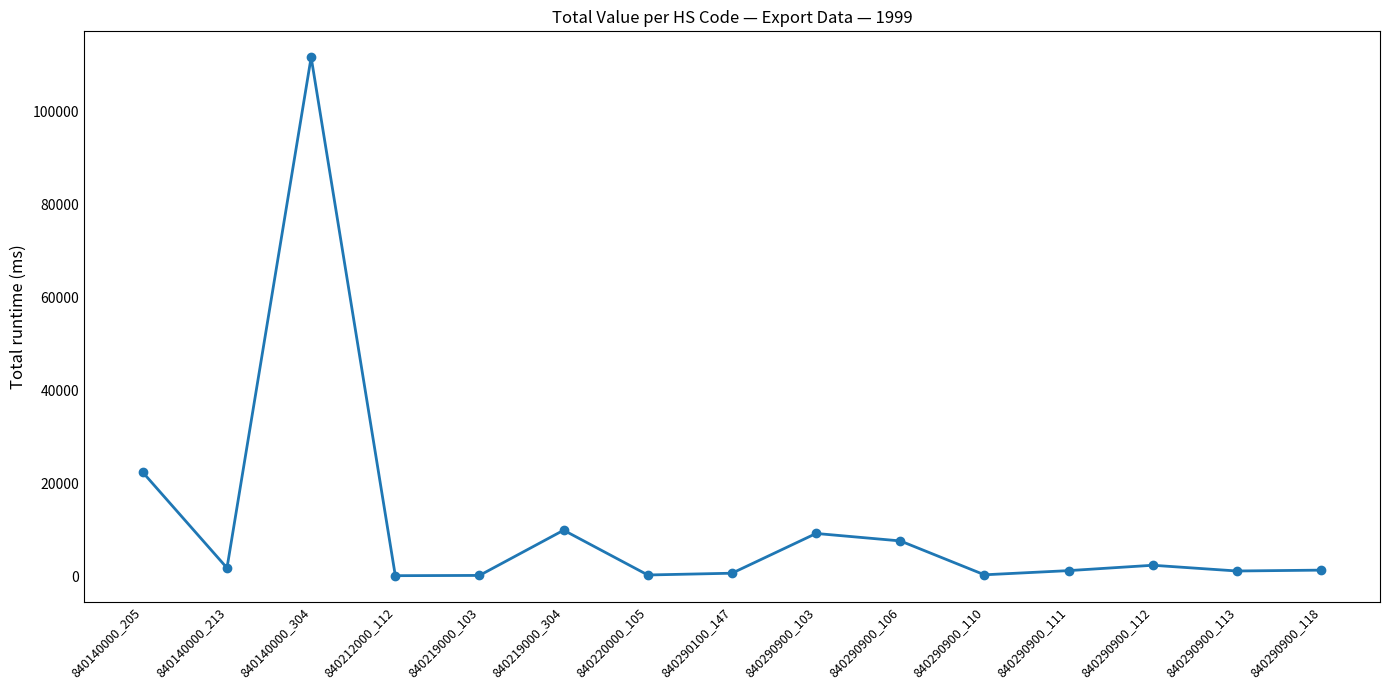

The chart shows a value of 7700 at 840290900_106. True or false?

True